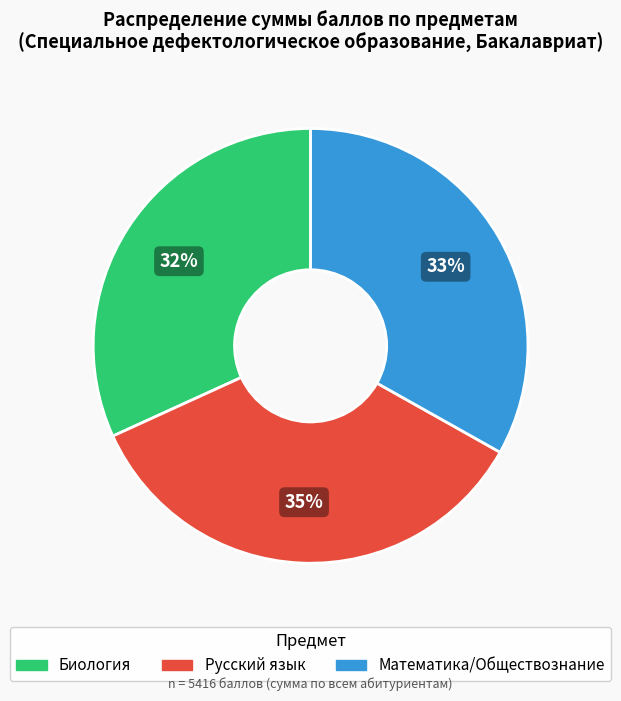

Approximately how many times larger is the value at Биология compared to Математика/Обществознание?

1.0